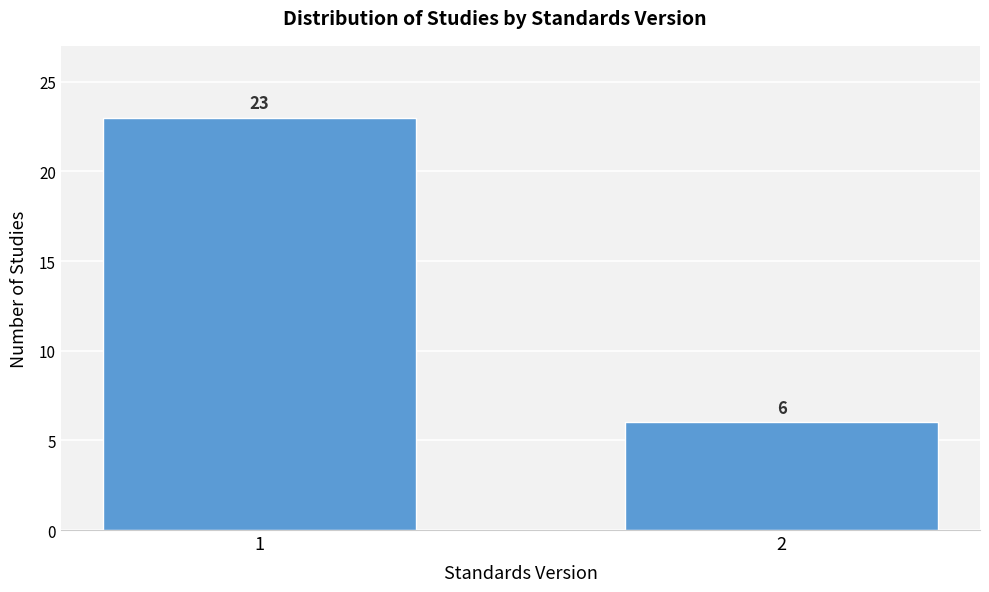

Reading left to right, extract all data points from this chart.

23	6